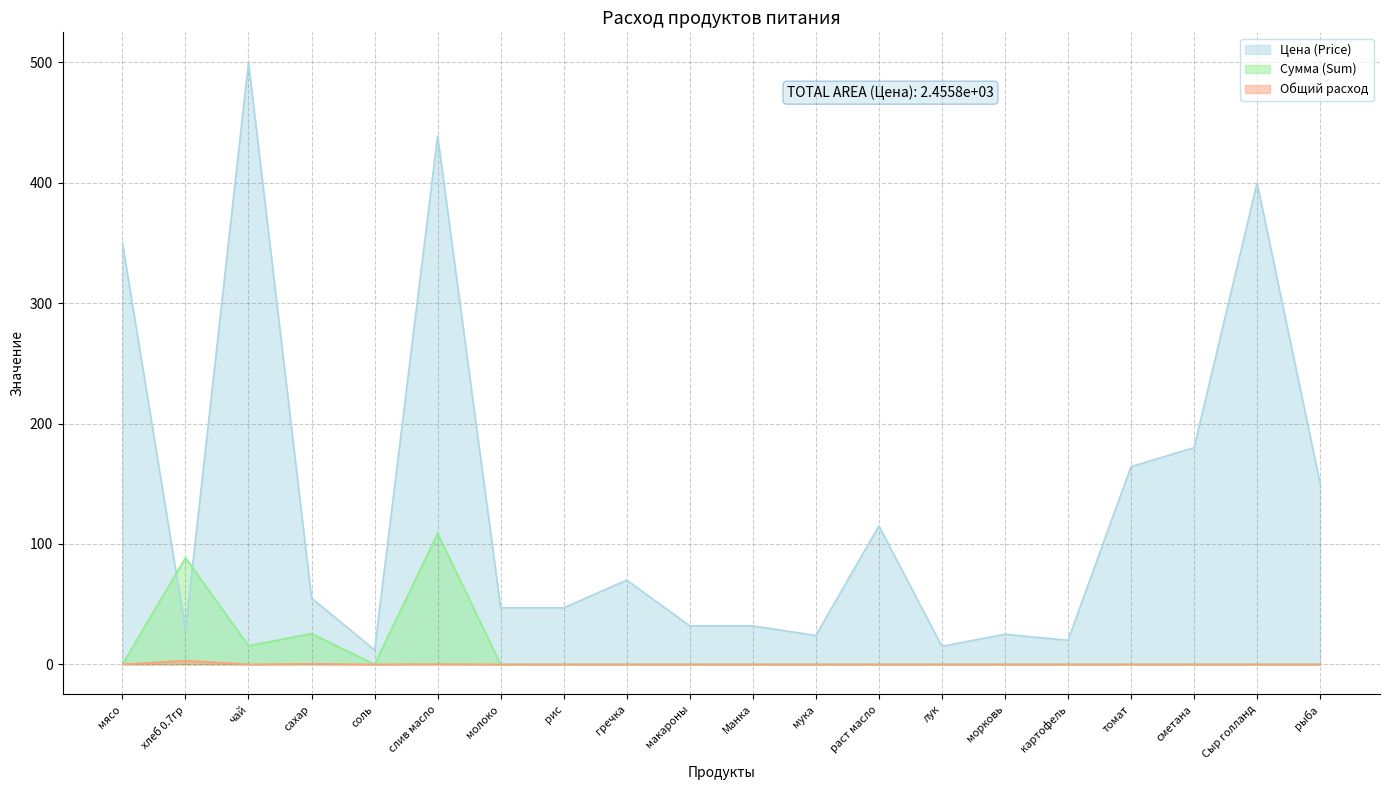

Rank the series by their maximum value, from lowest to highest.

Общий расход, Сумма (Sum), Цена (Price)